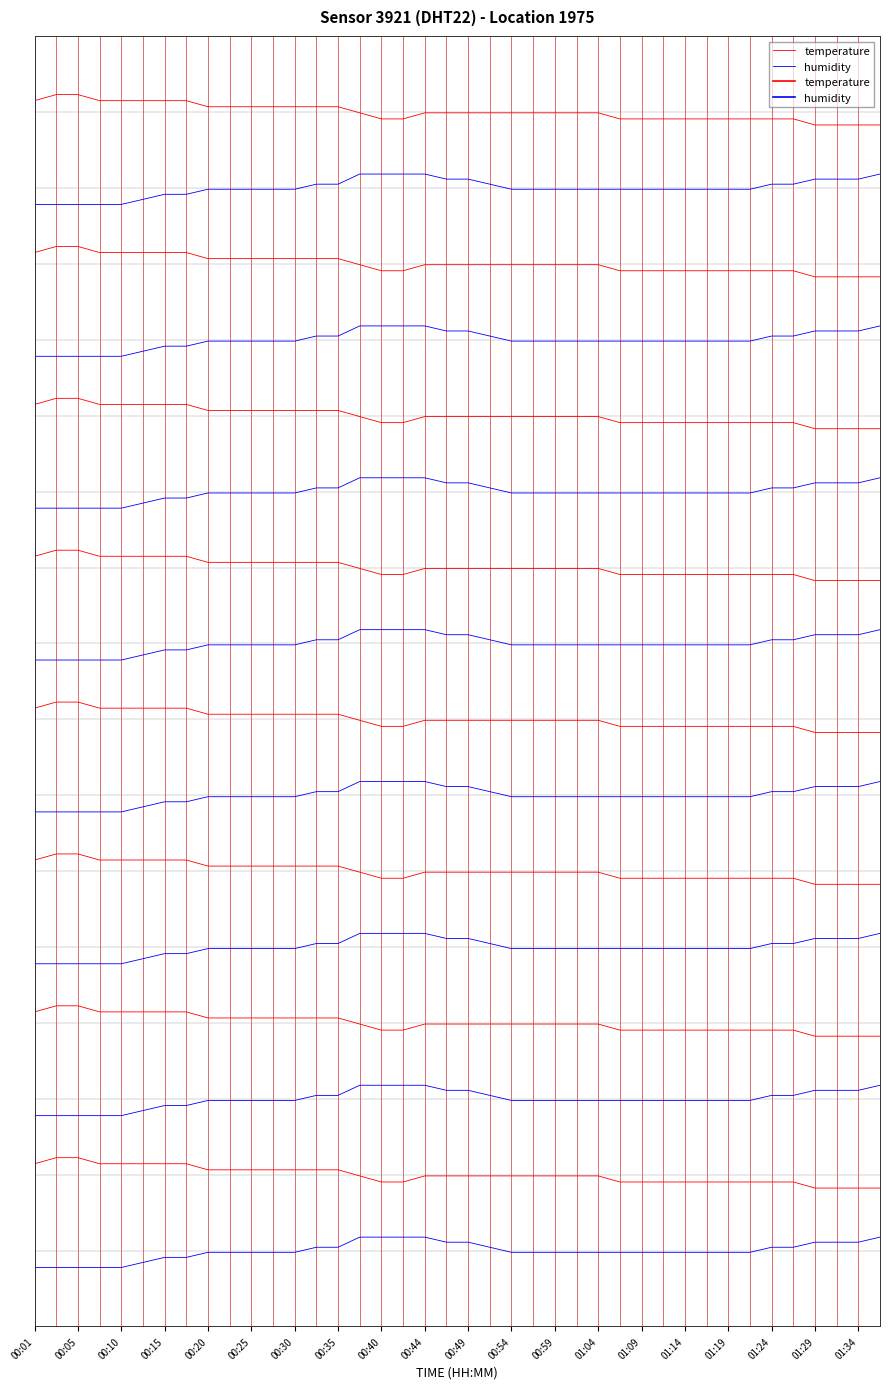

What is the total value across all series at 00:44?

-0.8